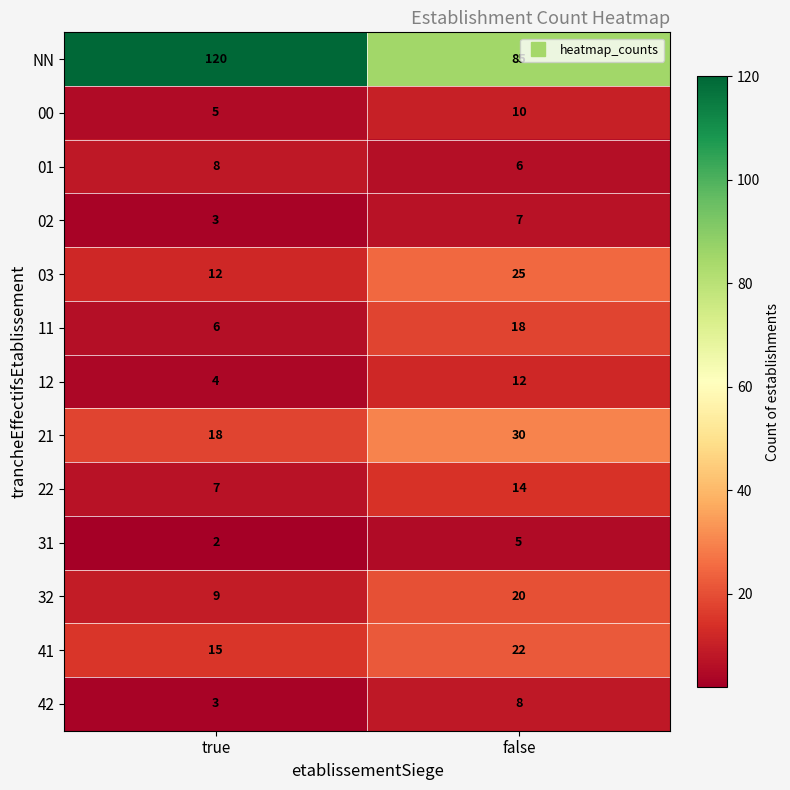

Is the value of 32 at false greater than the value of 03 at false?

No